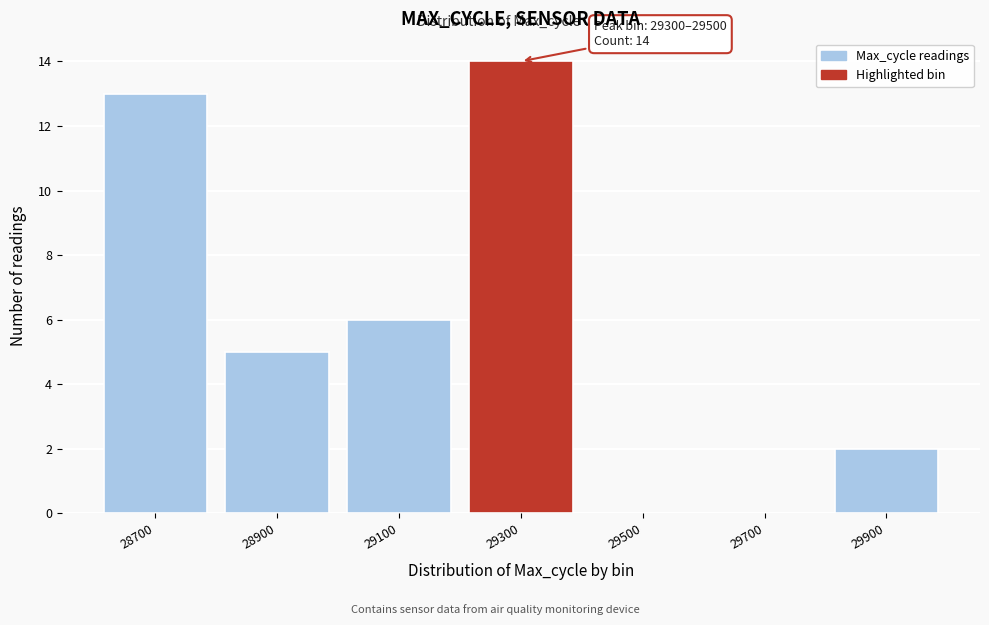

Reading left to right, extract all data points from this chart.

28700=13	28900=5	29100=6	29300=14	29500=0	29700=0	29900=2